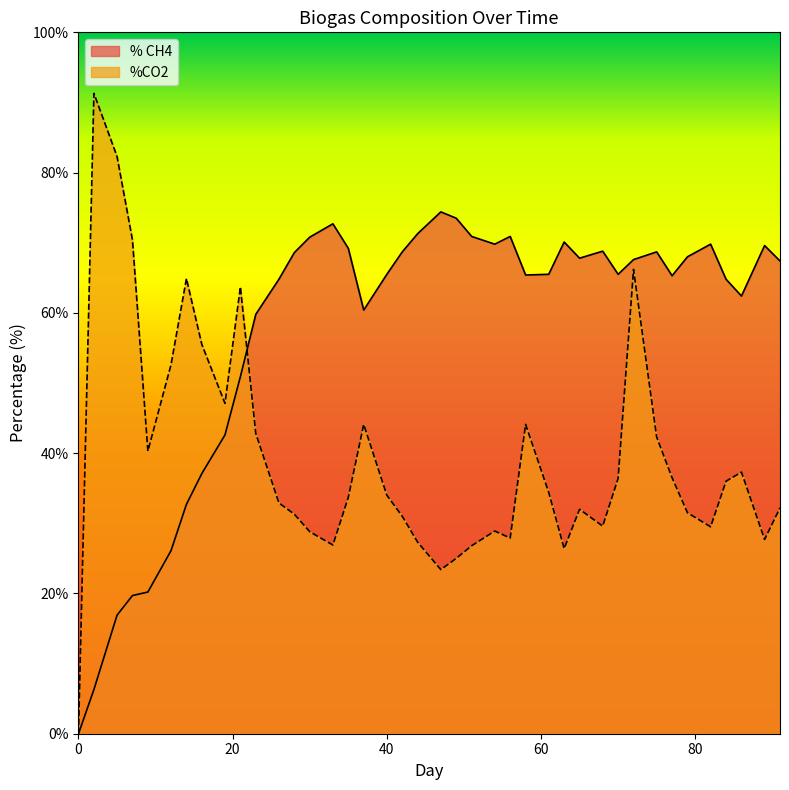

How many data points in % CH4 are above 67?

20